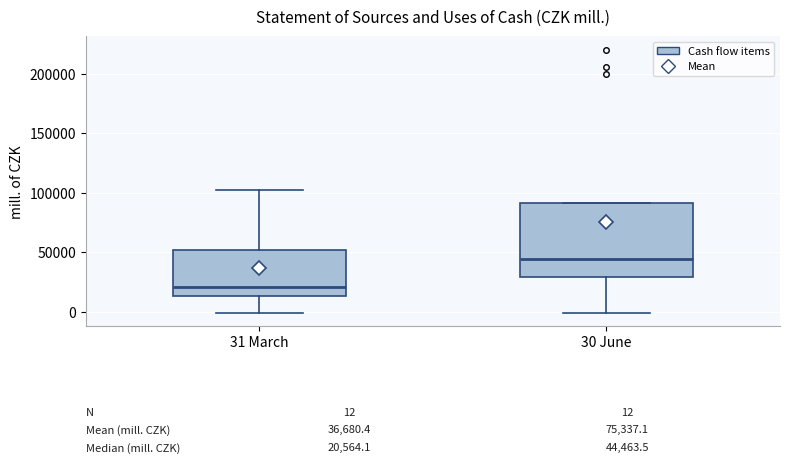

Comparing the boxes themselves (not the whiskers), which one is the tallest?

30 June